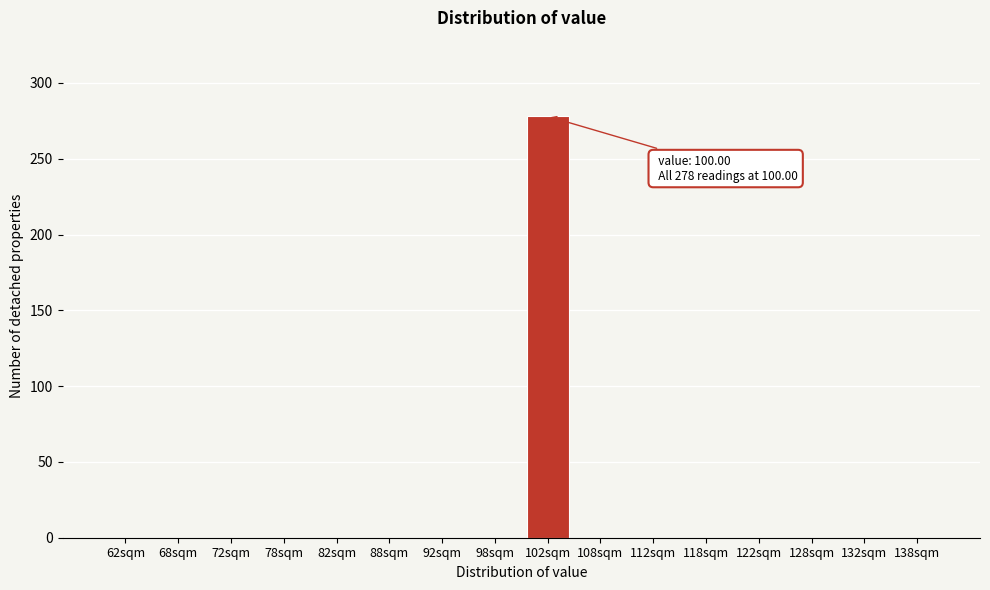

Reading right to left, list all the values displayed in this chart.

138sqm=0	132sqm=0	128sqm=0	122sqm=0	118sqm=0	112sqm=0	108sqm=0	102sqm=278	98sqm=0	92sqm=0	88sqm=0	82sqm=0	78sqm=0	72sqm=0	68sqm=0	62sqm=0